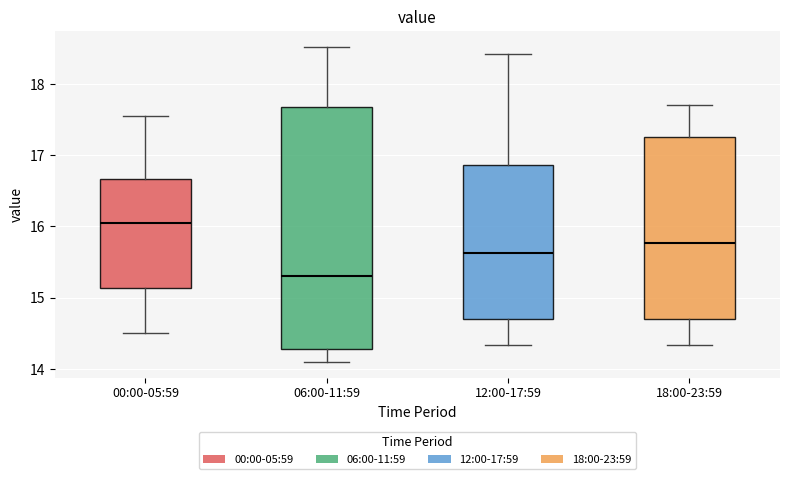

Reading left to right, transcribe this box plot: for each box, give where its median line is, the range the box spans, and where its two whiskers end, as read against the y-axis. The values are not printed on the chart, so give them approximately, as read against the axis.

00:00-05:59: median 16.0, box 15.1 to 16.7, whiskers 14.5 to 17.6
06:00-11:59: median 15.3, box 14.3 to 17.7, whiskers 14.1 to 18.5
12:00-17:59: median 15.6, box 14.7 to 16.9, whiskers 14.3 to 18.4
18:00-23:59: median 15.8, box 14.7 to 17.3, whiskers 14.3 to 17.7